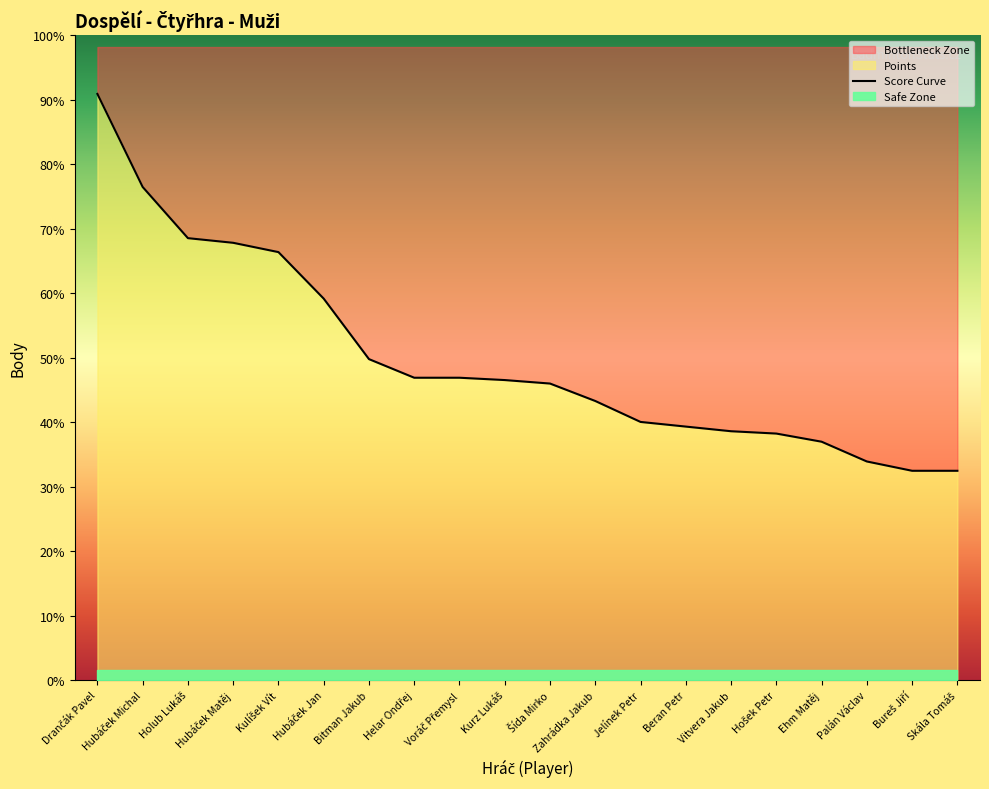

What is the label of the 7th point from the left?

Bitman Jakub